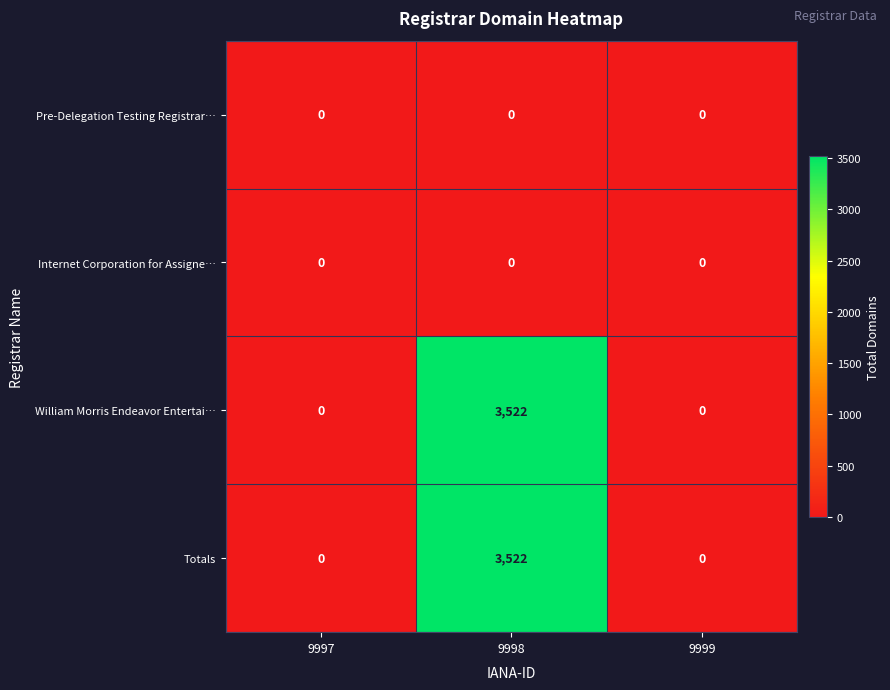

At how many categories does at least one series exceed 532?

1